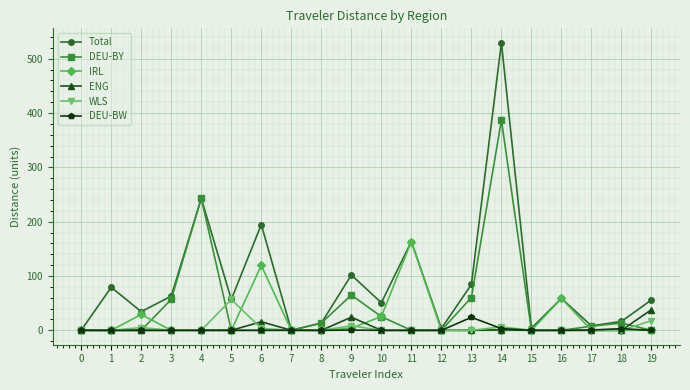

Does the chart have visible grid lines?

Yes